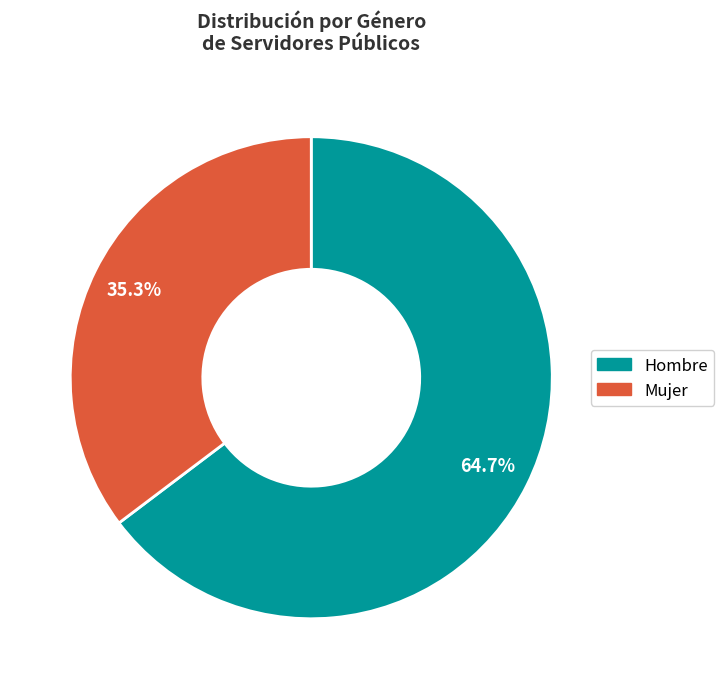

Rank the categories by value from lowest to highest.

Mujer, Hombre